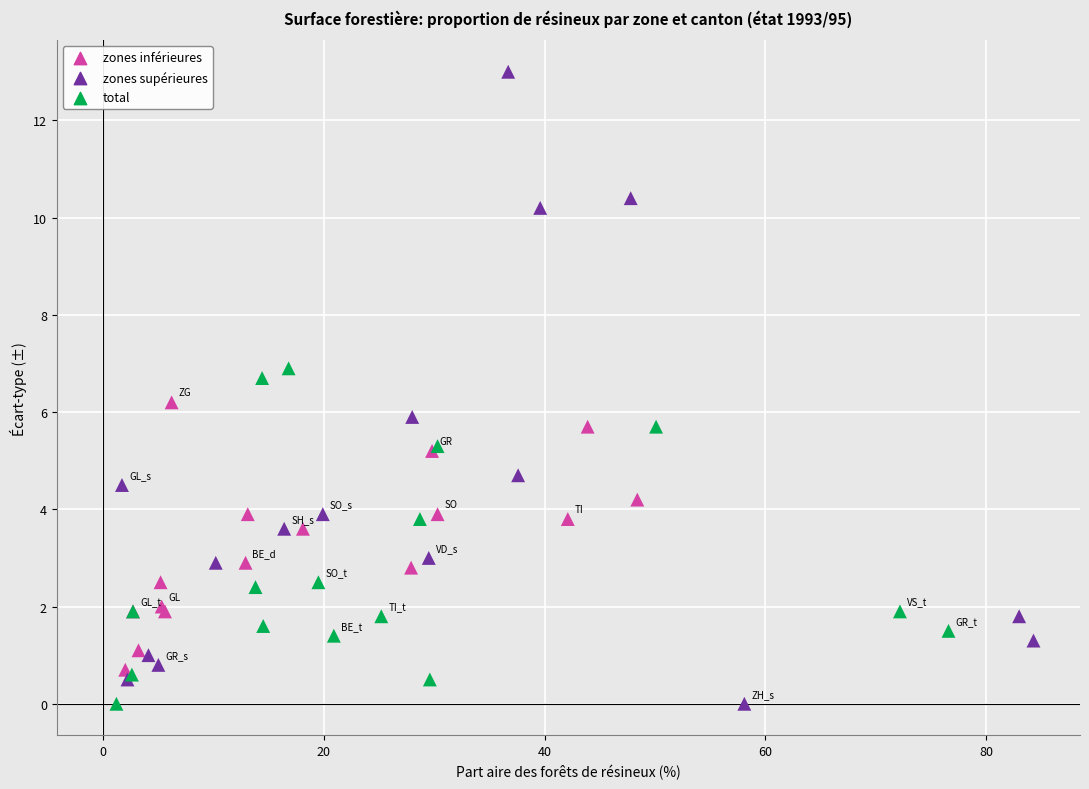

Which series has the largest Y range (max minus min)?

zones supérieures